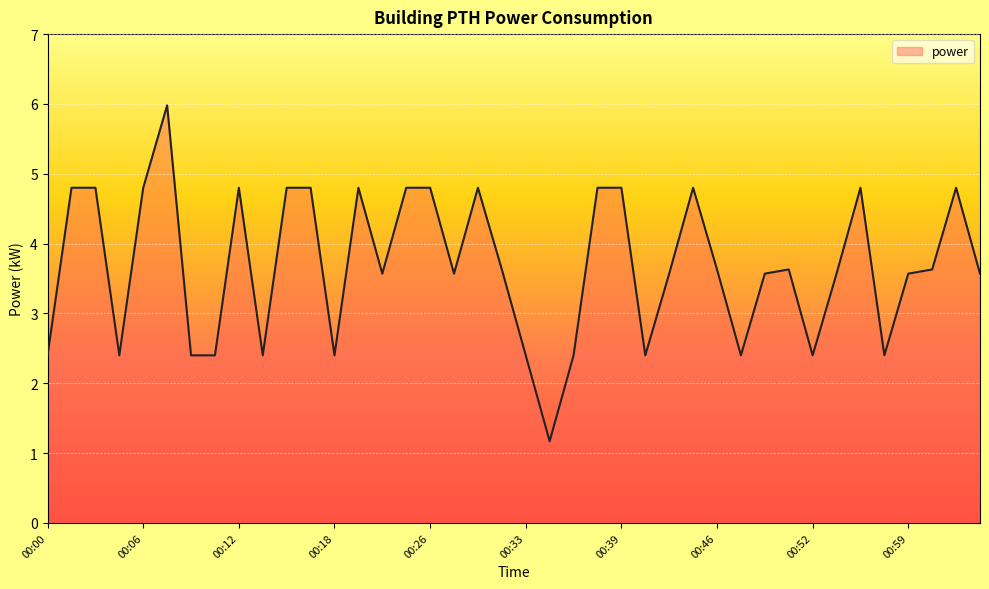

What is the minimum value shown in the chart?

1.2